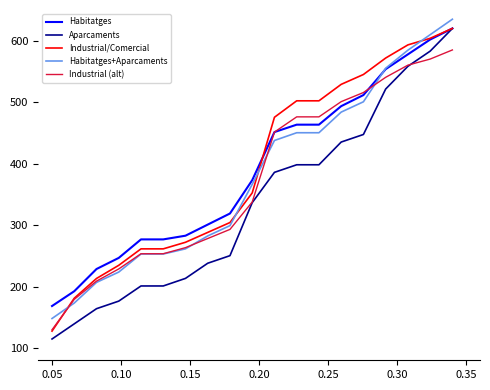

Which series has the largest range (max minus min)?

Aparcaments